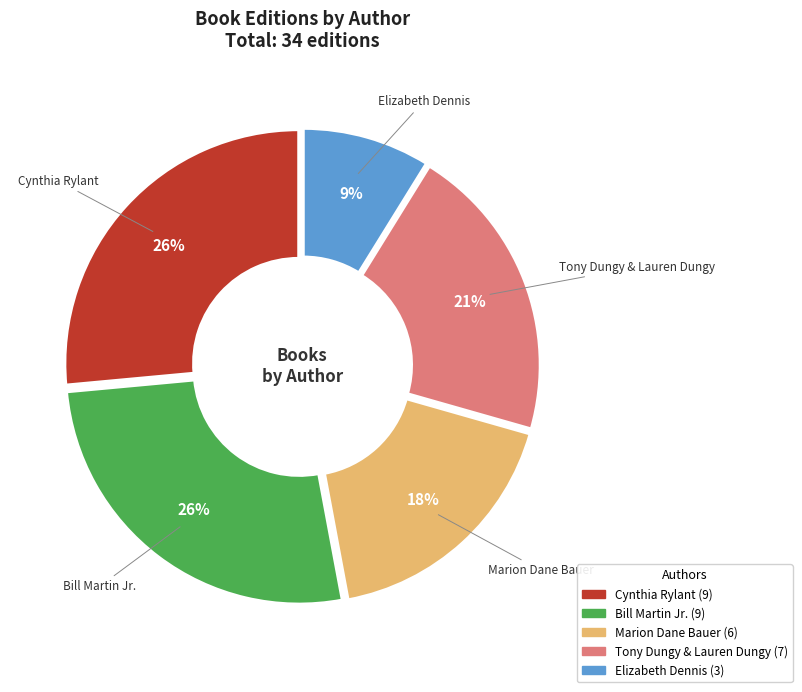

Is there a majority slice in this chart?

No